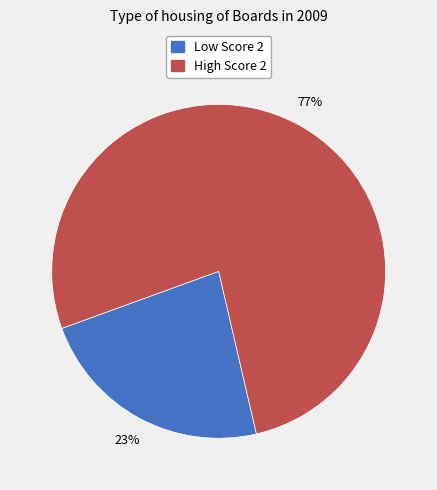

To the nearest percent, what is the difference between the largest and smallest slice percentages?

54%